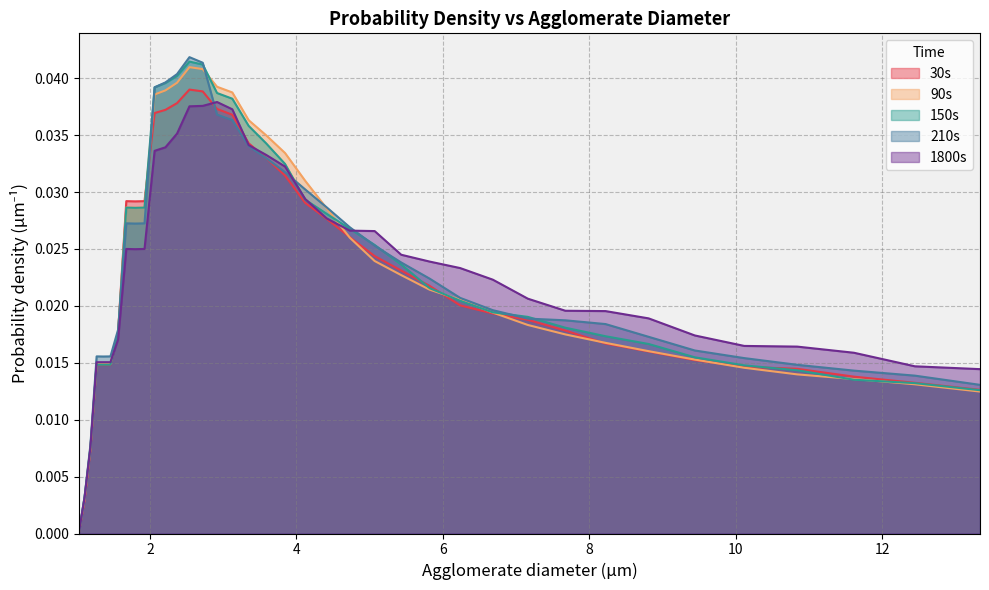

Where is the first local minimum for 1800s?

1.7989